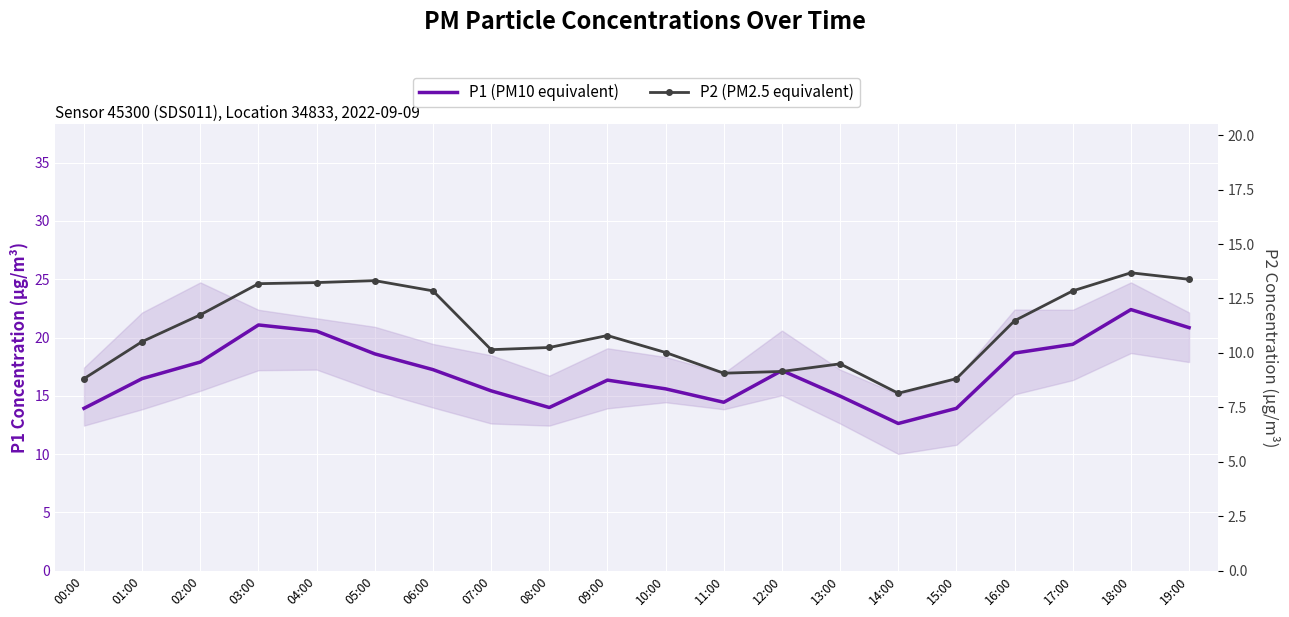

What is the sum of the P2 (PM2.5 equivalent) values at 14:00 and 09:00?

19.0